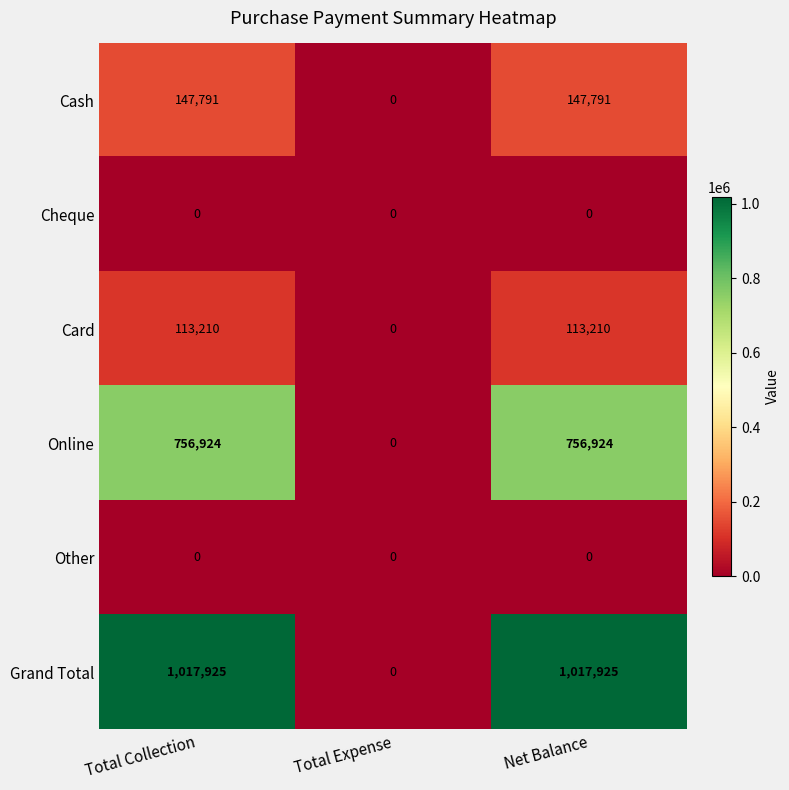

What is the average value of the Cash series?

98527